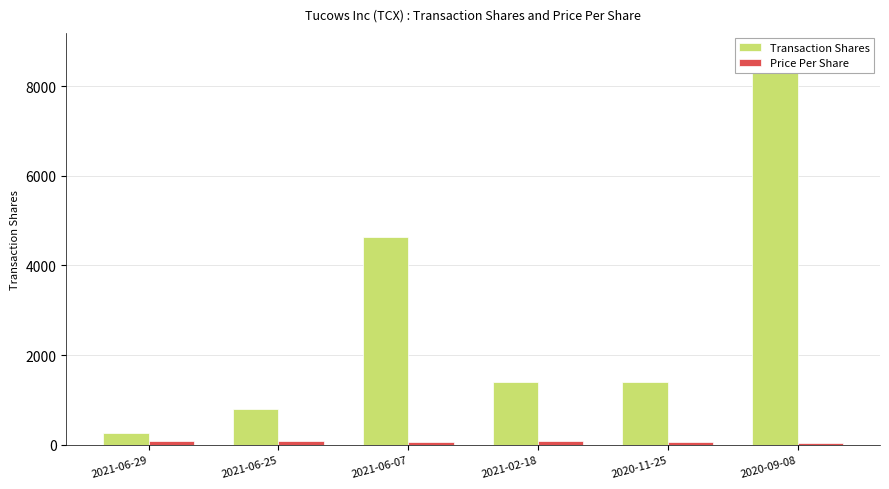

What is the minimum value for Transaction Shares?

255.0